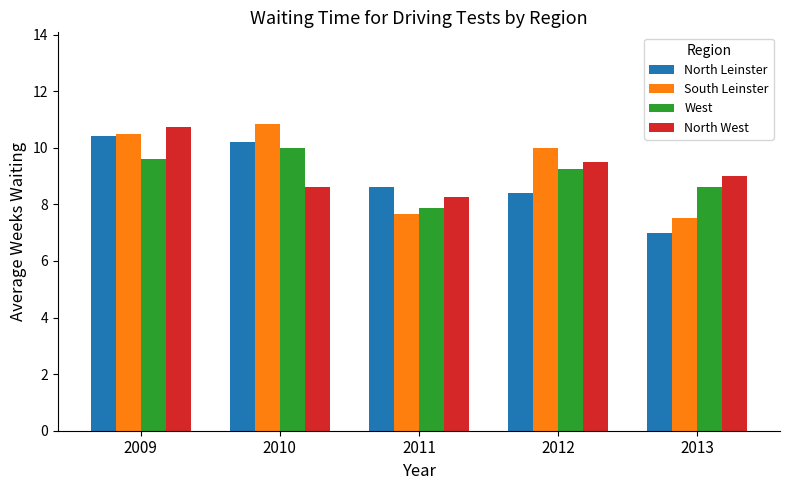

Between 2009 and 2013, which series saw the biggest shift?

North Leinster